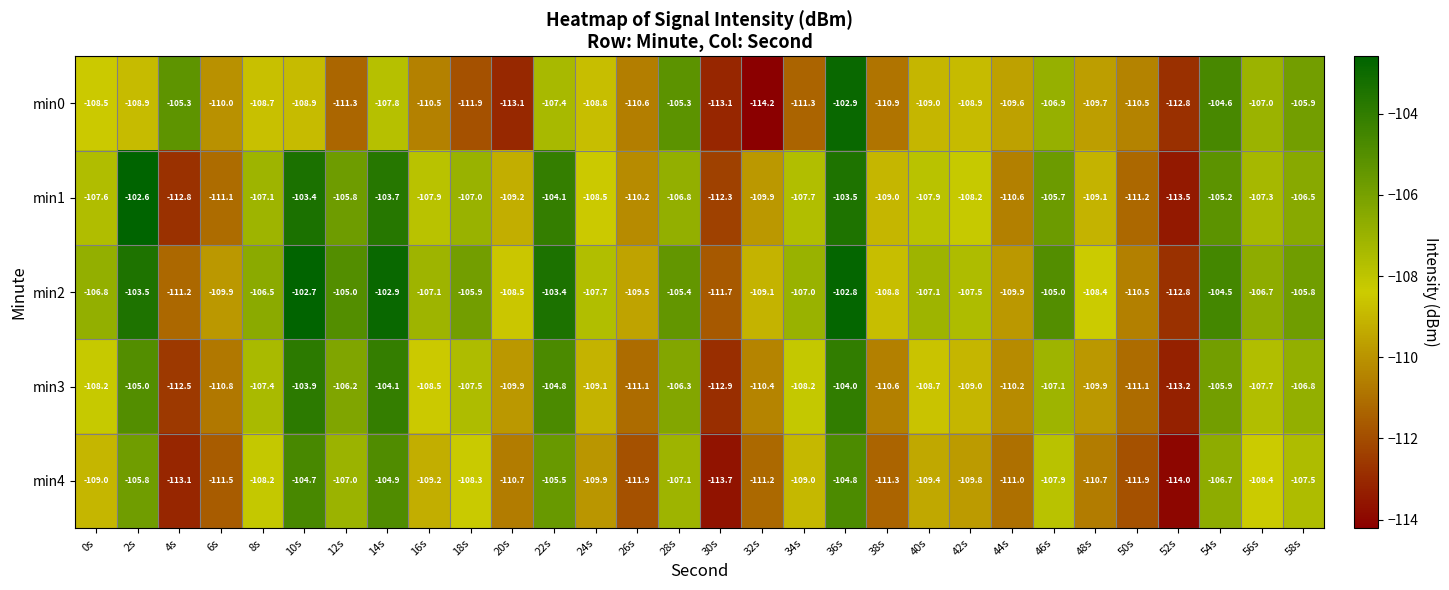

At which label does min3 first exceed -108?

2s